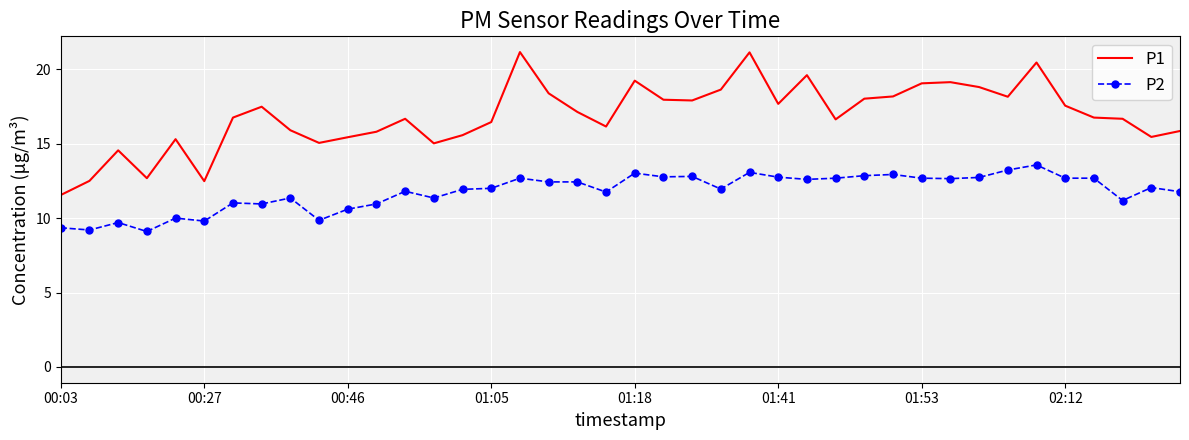

True or false: P2 and P1 intersect in this chart.

False